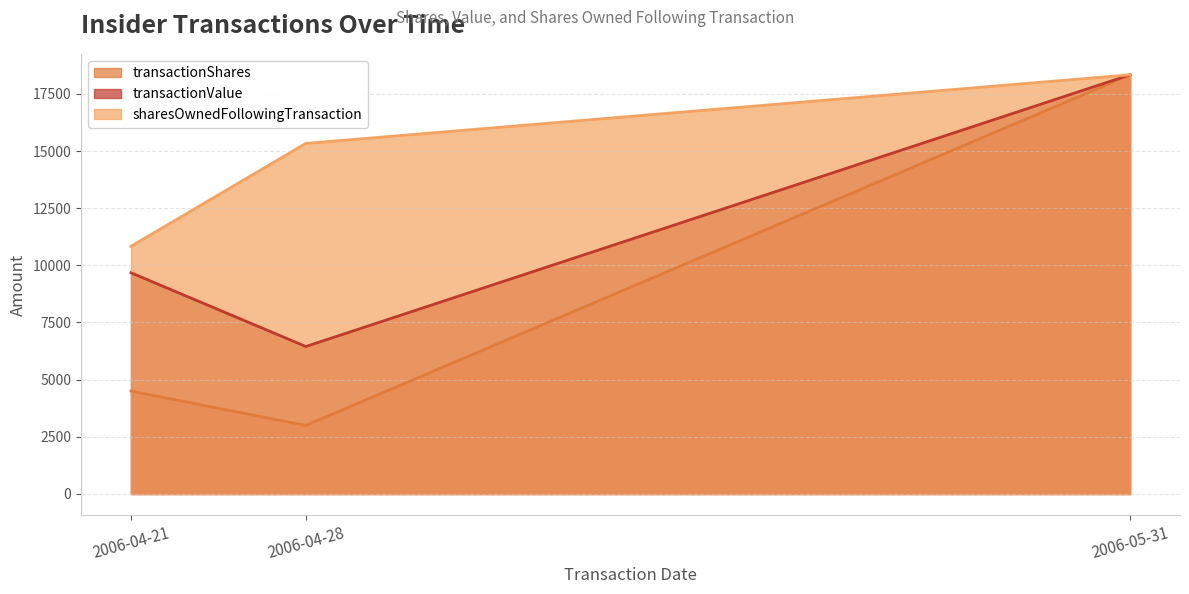

What is the value of the transactionShares point at the 1st from the left?

4500